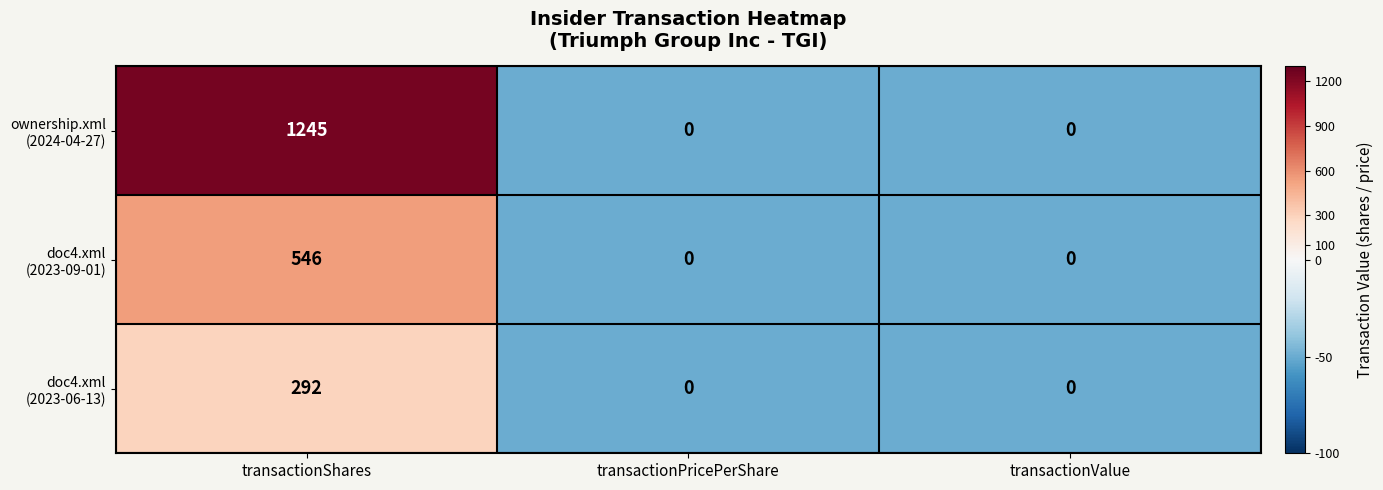

At which category is the sum across all series the highest?

transactionShares